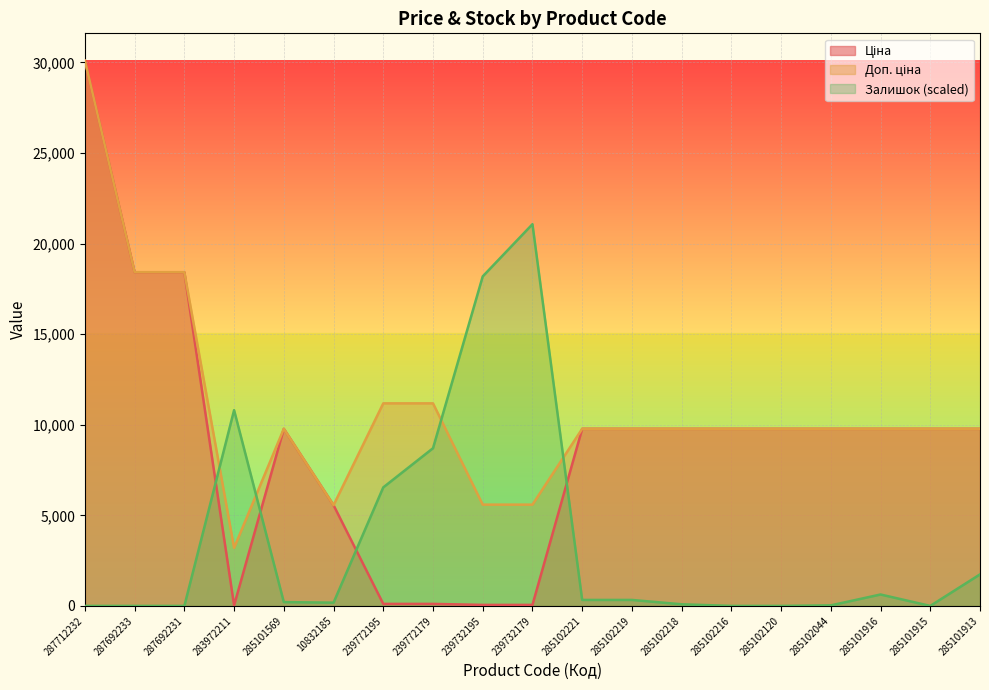

How many series are shown in this chart?

3